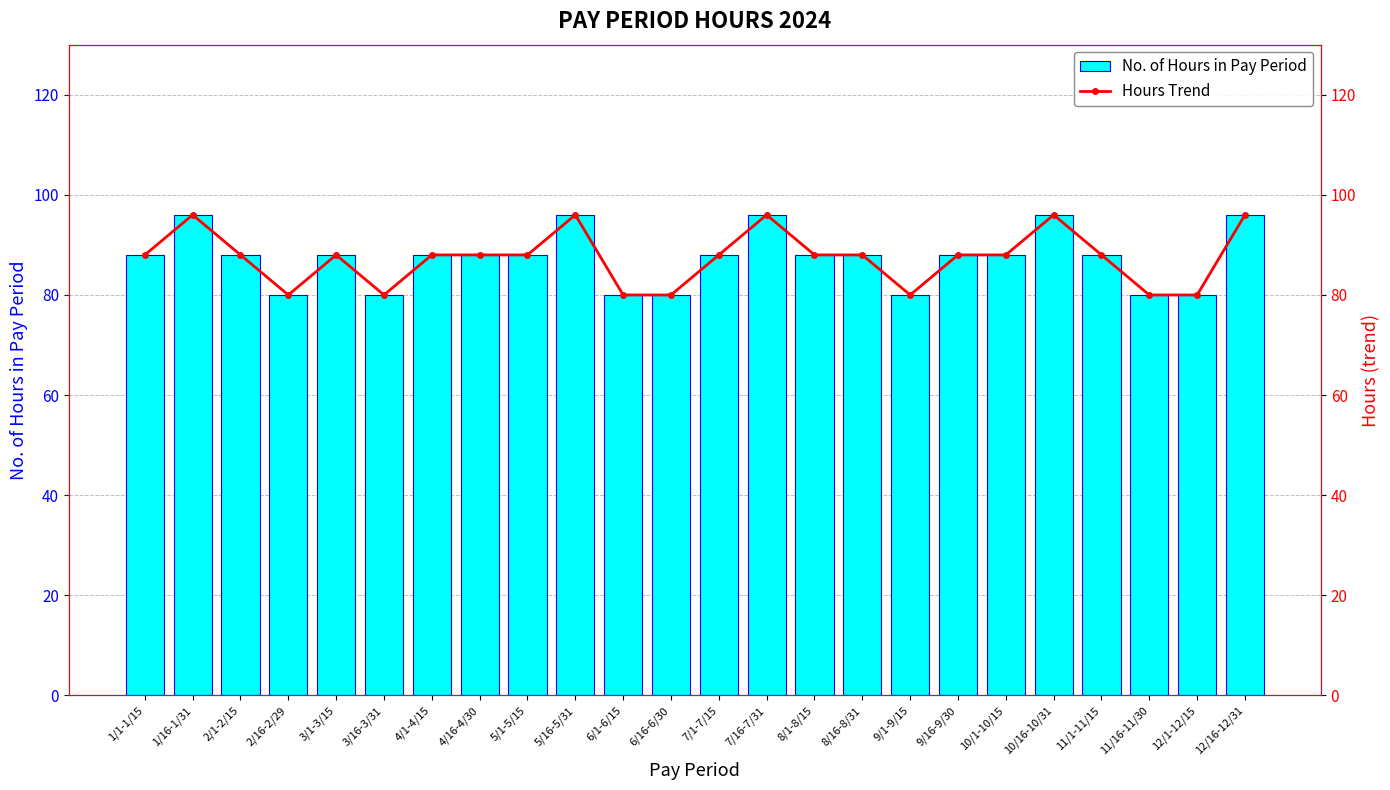

Is the value of No. of Hours in Pay Period at 5/1-5/15 greater than the value of Hours Trend at 4/1-4/15?

No